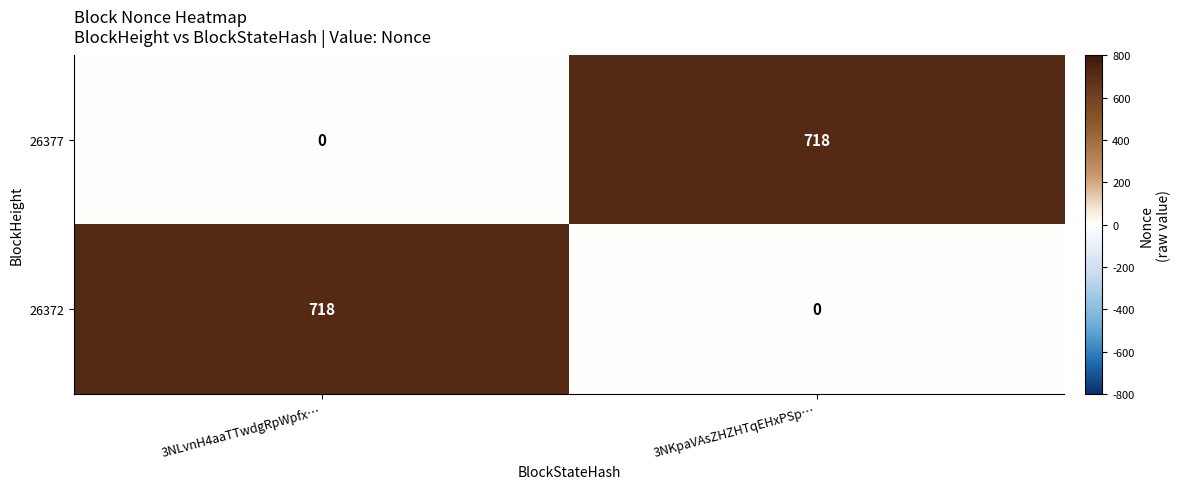

What is the sum of all 26377 values?

718